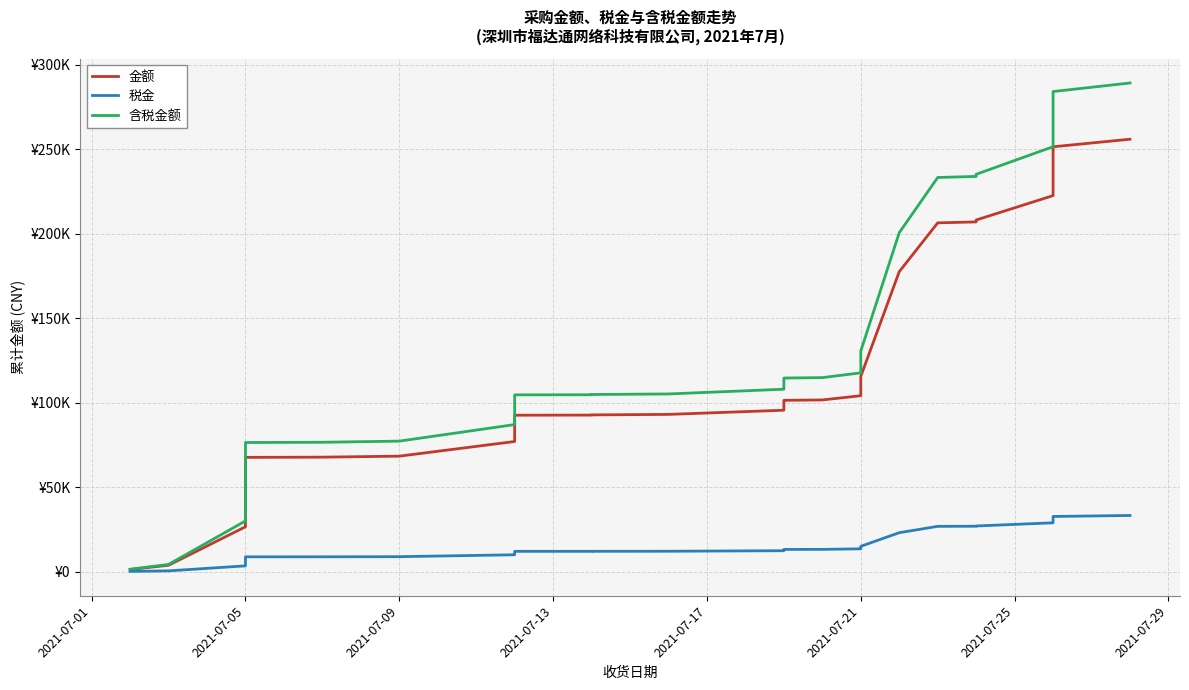

How many values in the 金额 series exceed 93116?

19